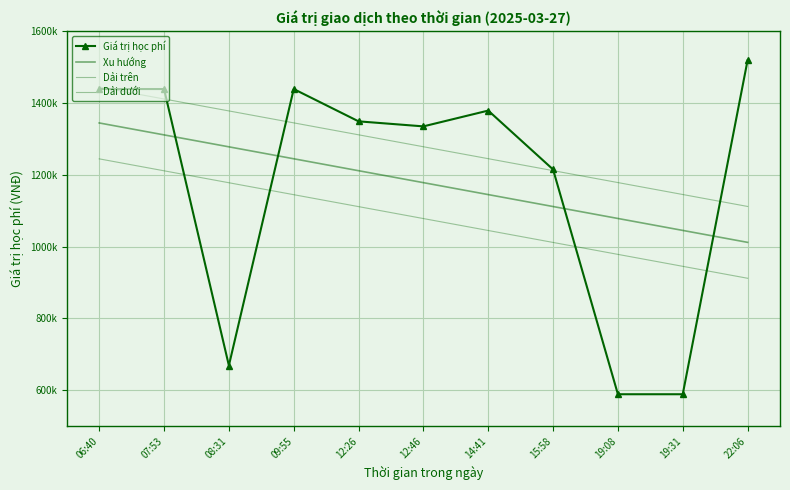

What is the label of the 7th point from the right?

12:26